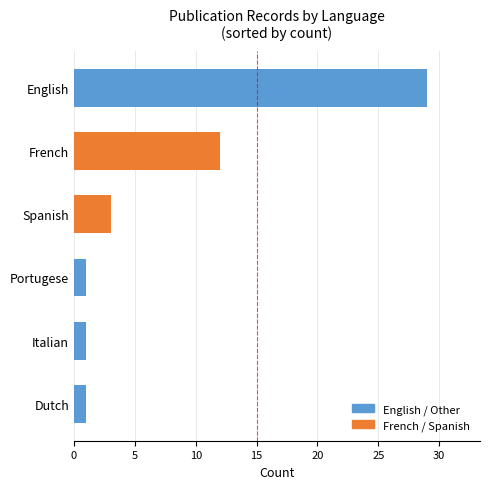

The value at Dutch is 1. True or false?

True